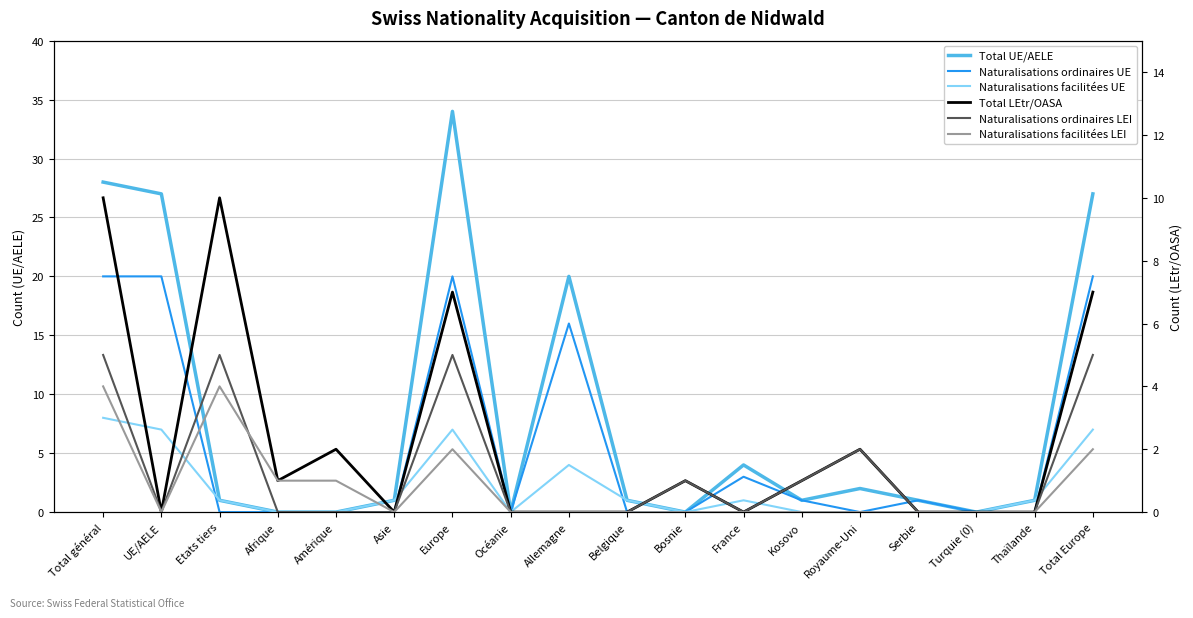

How many values in the Total UE/AELE series are below 1?

5